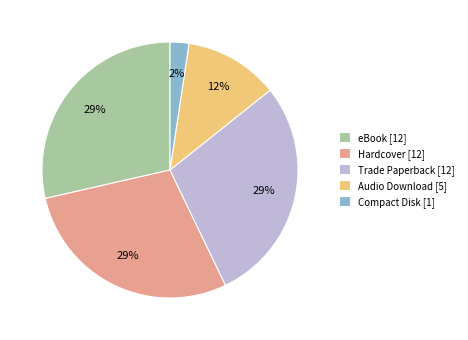

To the nearest percent, what percentage of the pie is Audio Download?

12%